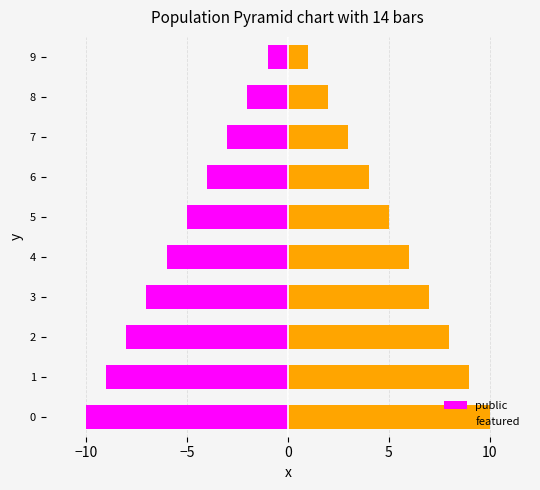

Count the featured values in the range 3 to 8.

6